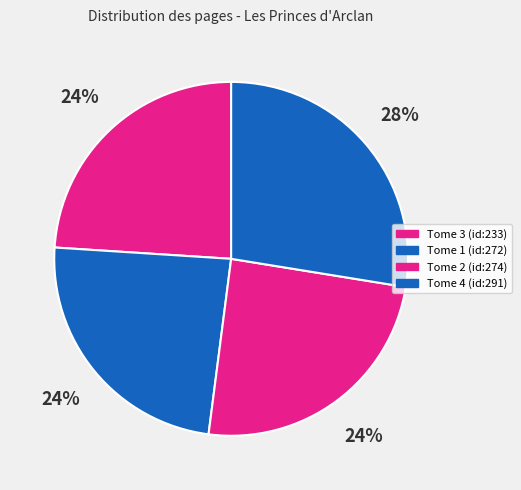

Count the number of slices in the pie.

4